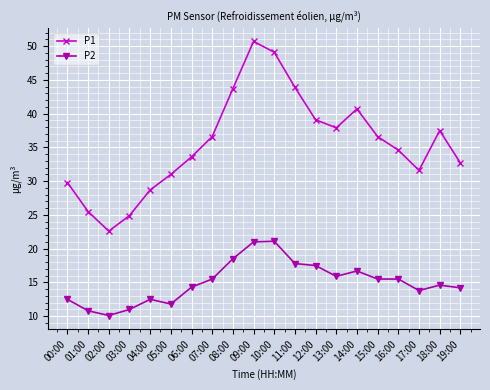

What is the maximum value for P1?

50.7